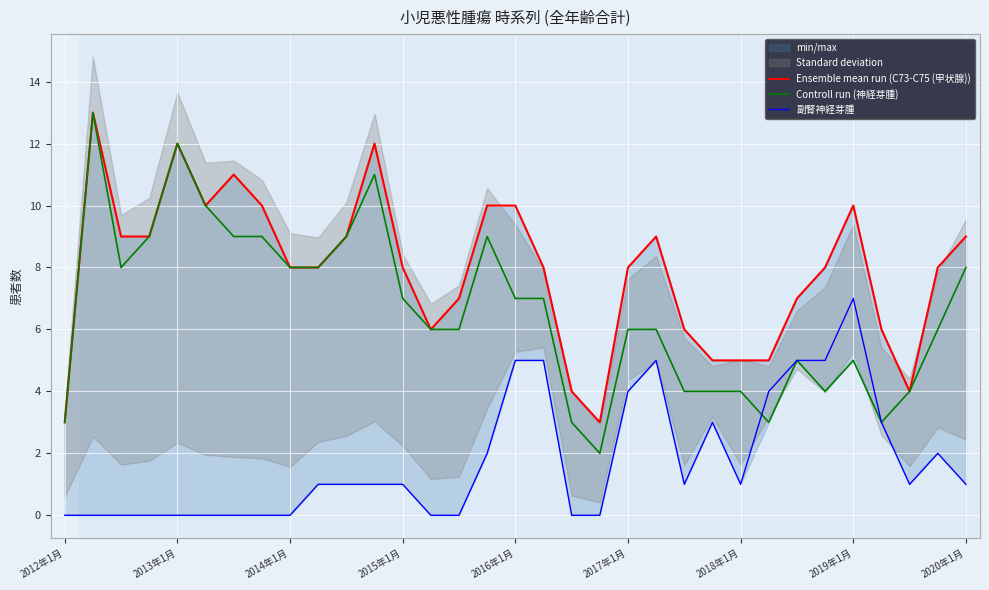

True or false: Controll run (神経芽腫) and Ensemble mean run (C73-C75 (甲状腺)) intersect in this chart.

False